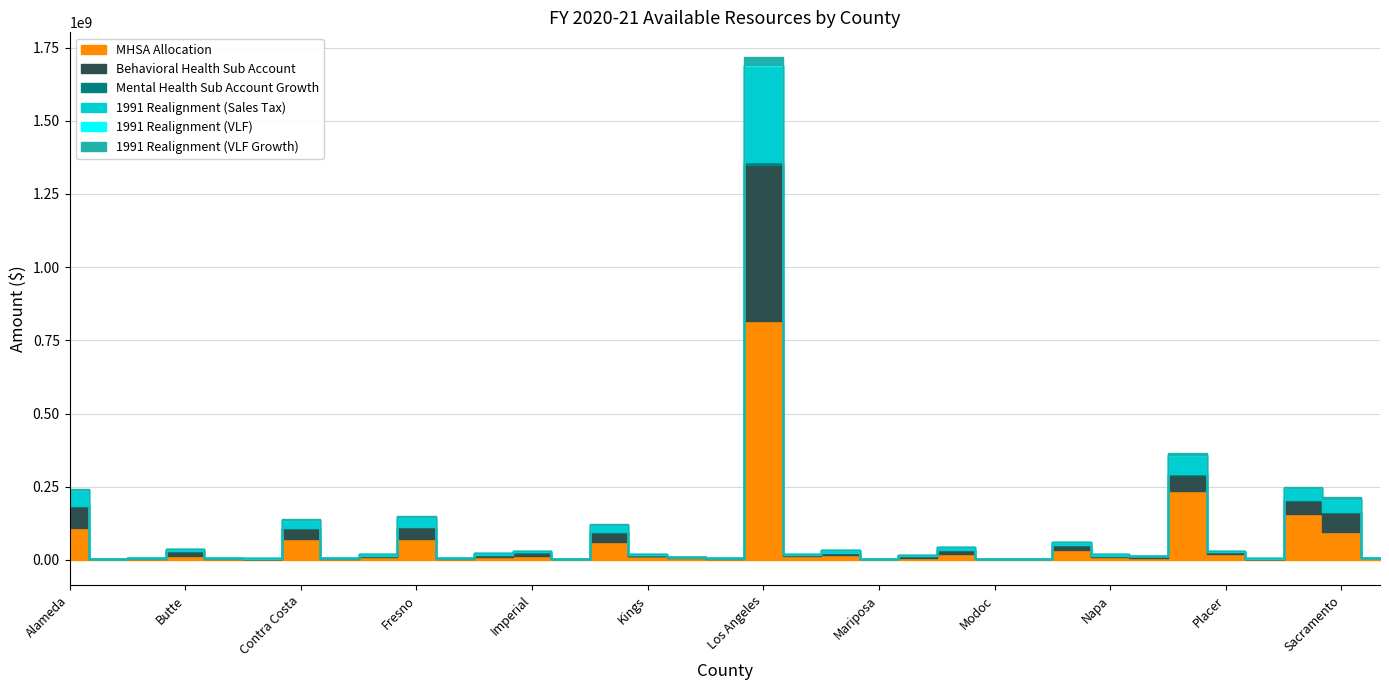

How many interior local peaks does the MHSA Allocation series have?

11